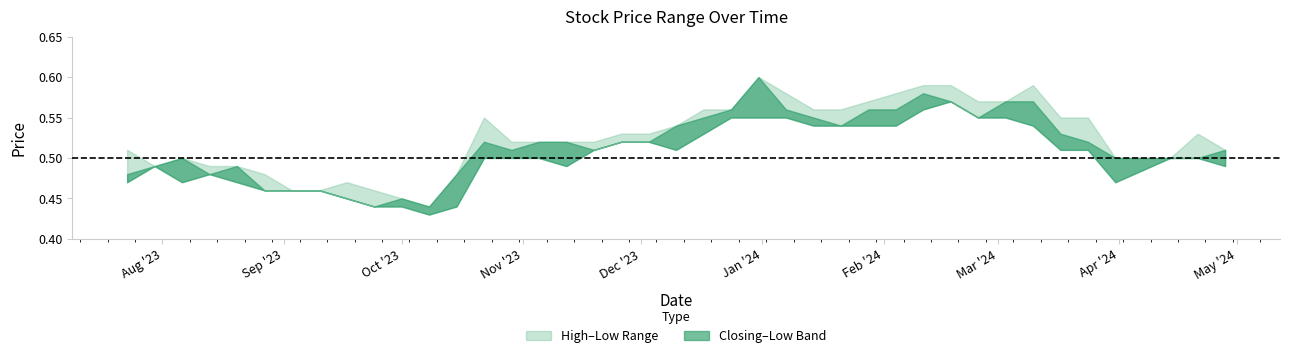

What is the total value across all series at 22/10/2023?

1.6